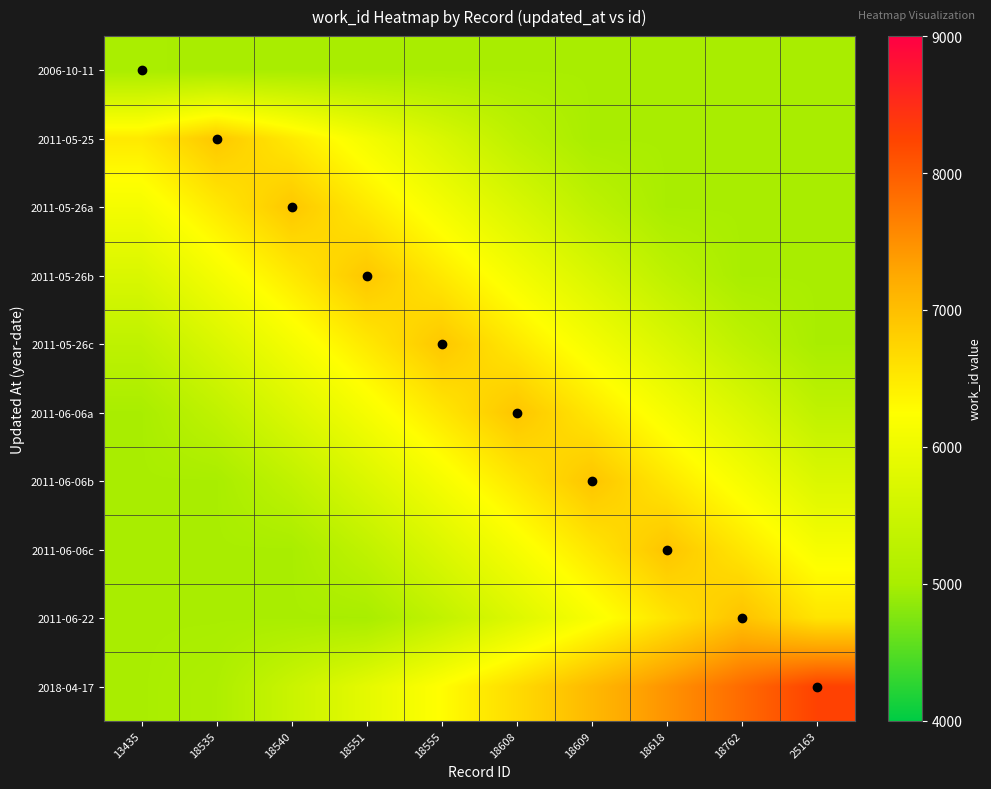

At which category is the sum across all series the highest?

18608